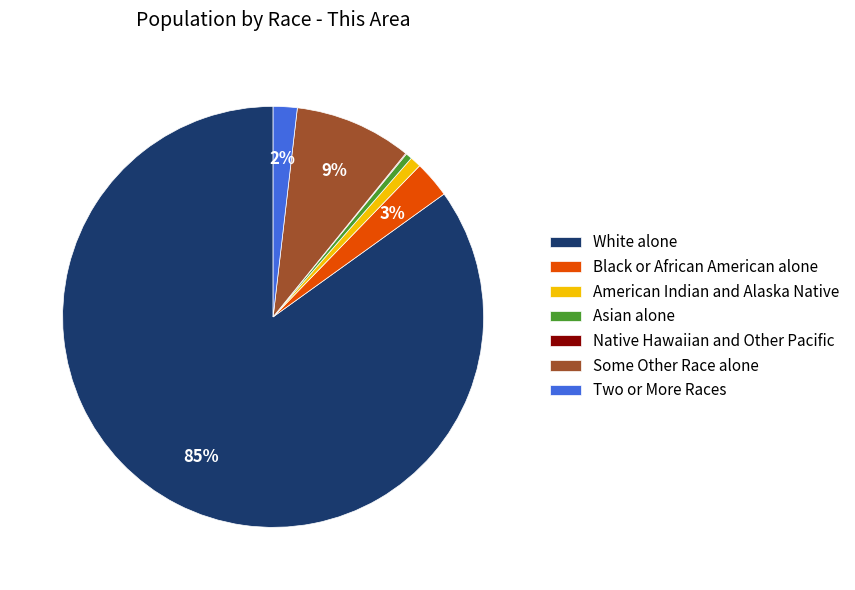

Which has a higher value, White alone or Black or African American alone?

White alone